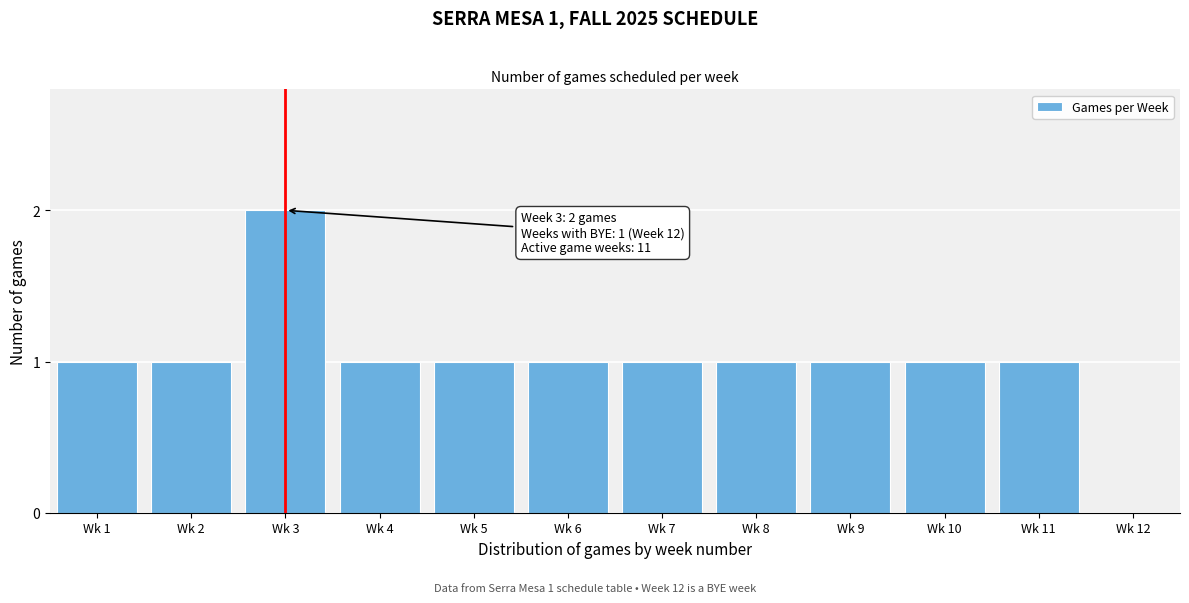

Reading left to right, extract all data points from this chart.

Wk 1=1	Wk 2=1	Wk 3=2	Wk 4=1	Wk 5=1	Wk 6=1	Wk 7=1	Wk 8=1	Wk 9=1	Wk 10=1	Wk 11=1	Wk 12=0